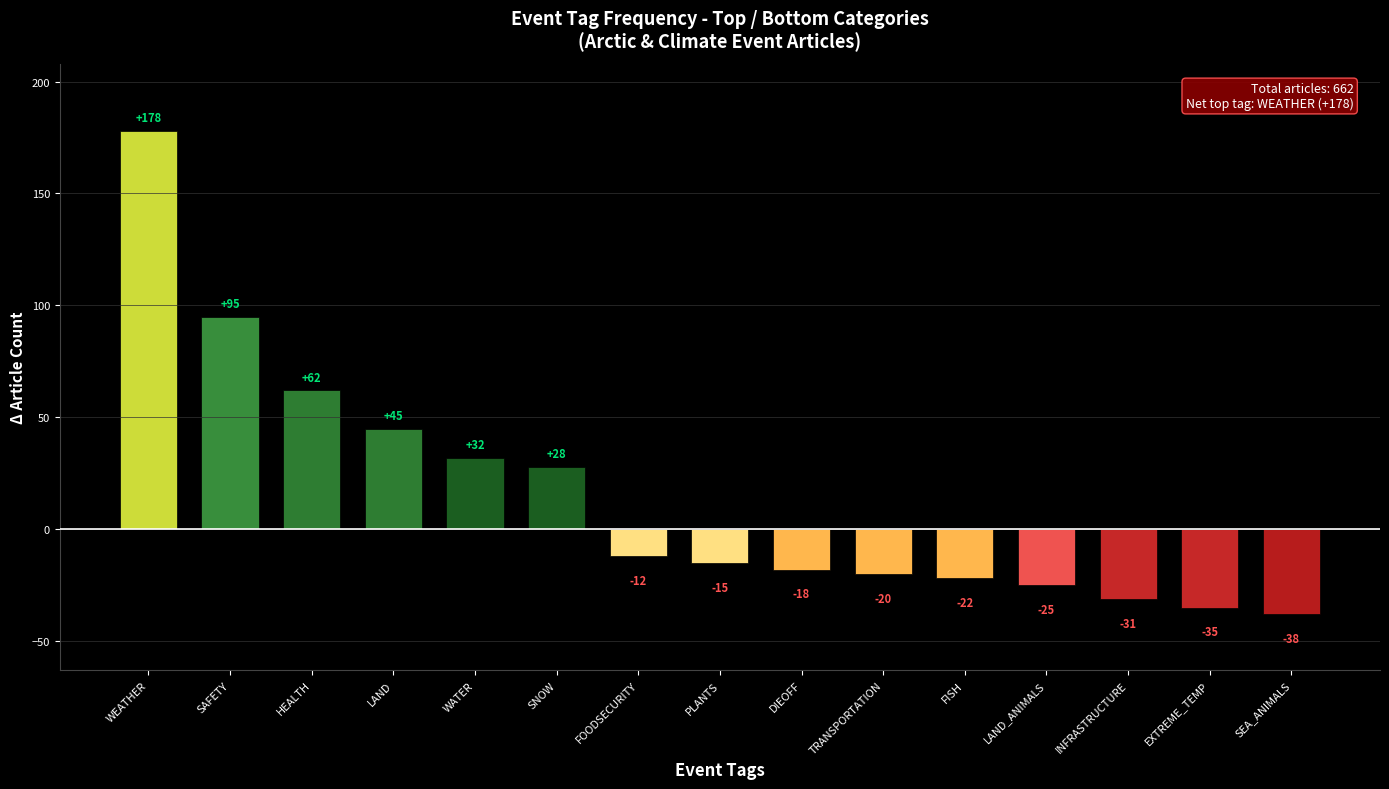

What position from the left is WEATHER?

1